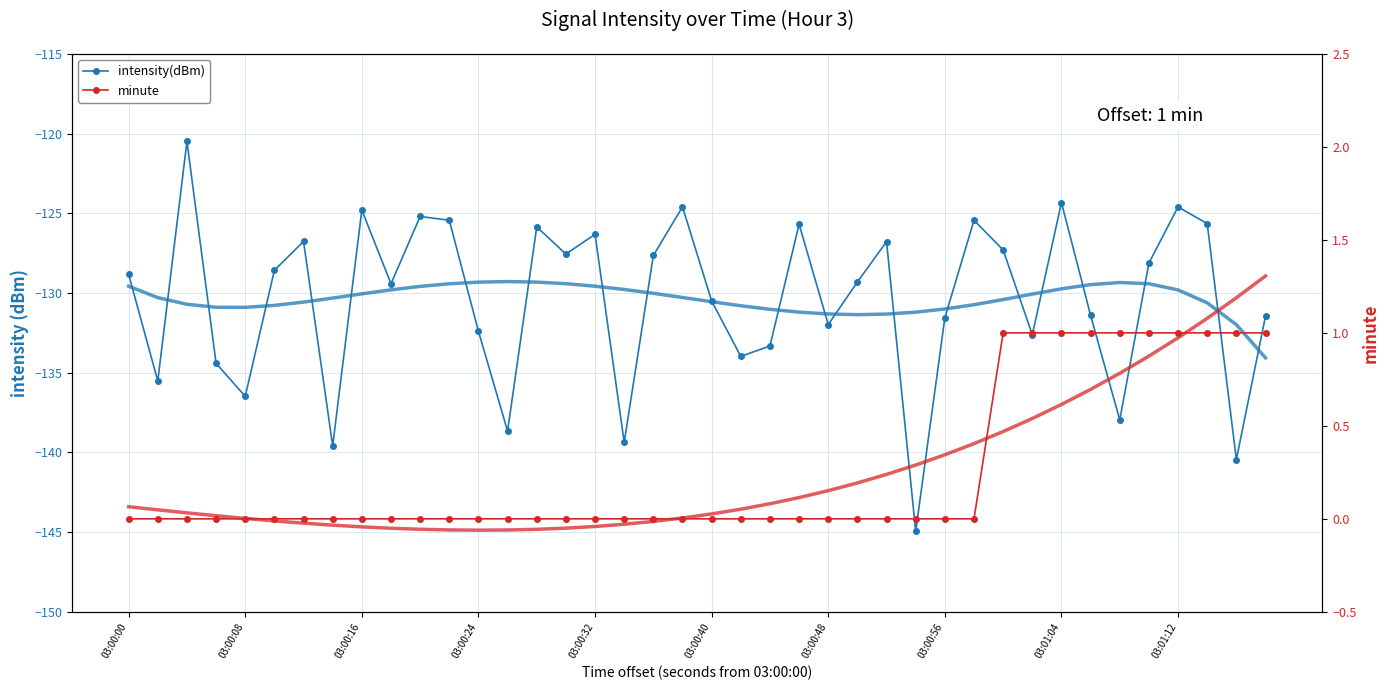

True or false: intensity(dBm) and minute intersect in this chart.

False